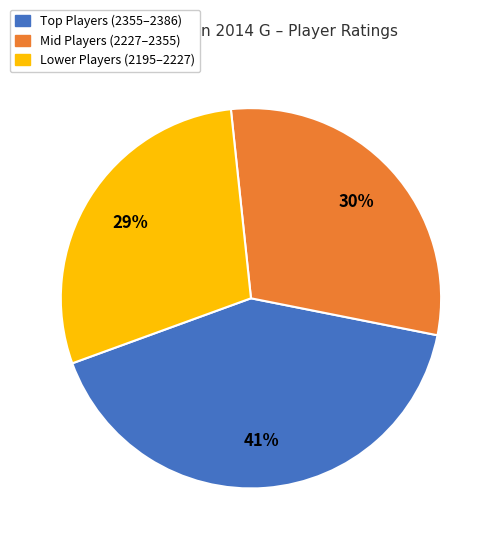

Does any single category account for the majority?

No